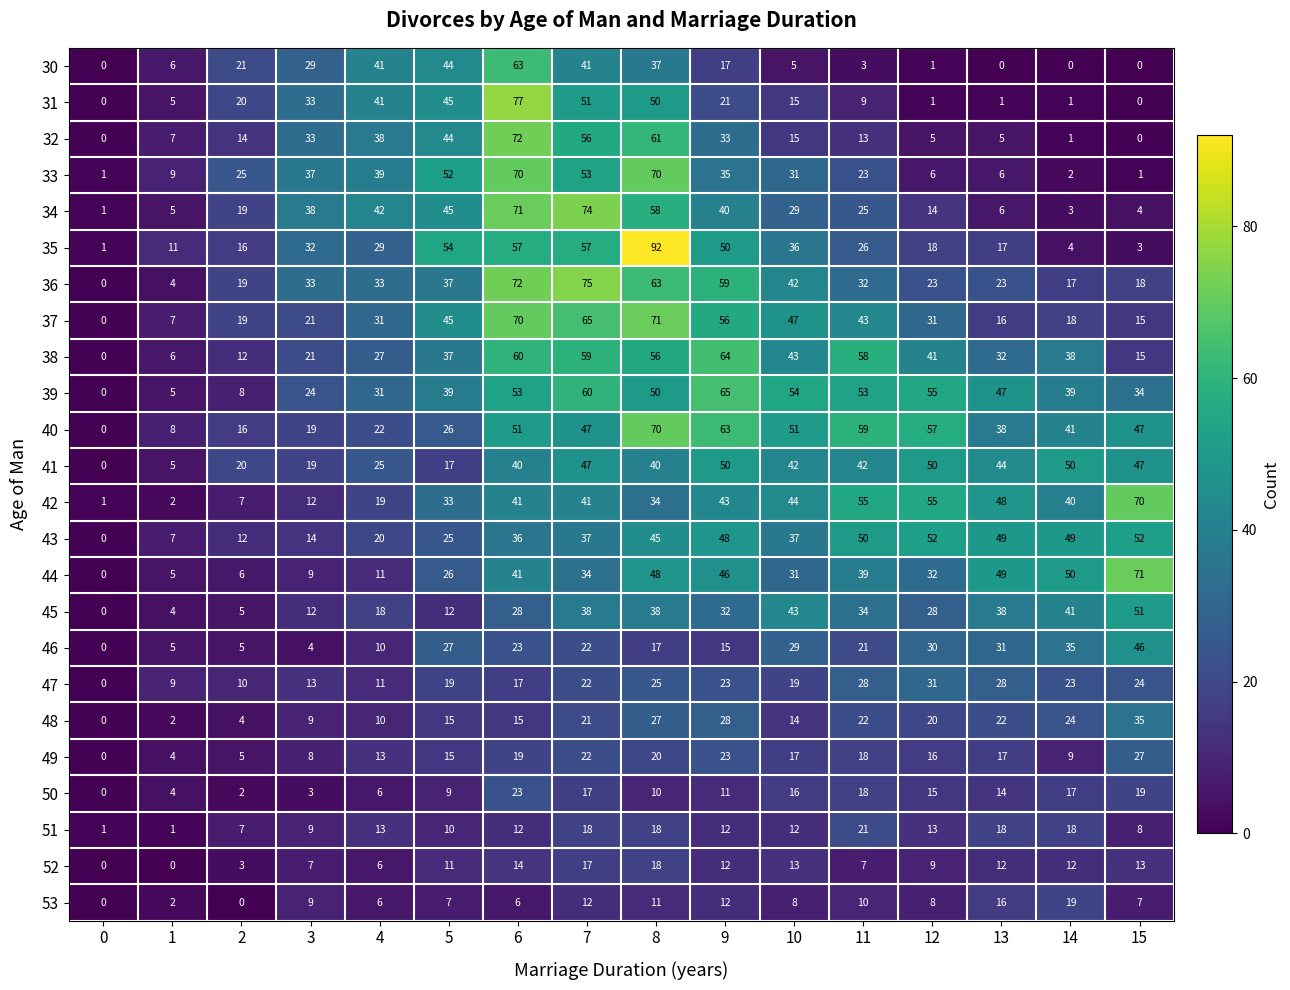

At how many categories does at least one series exceed 78?

1